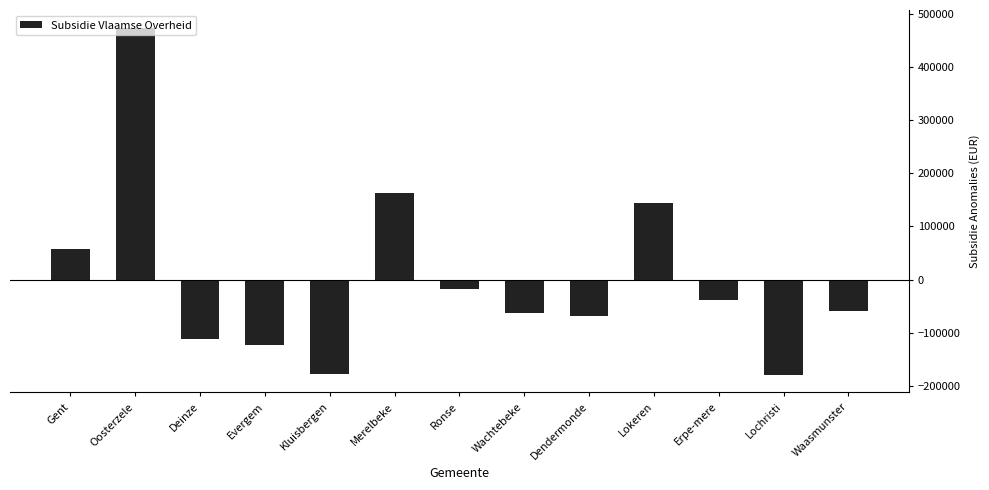

What is the label of the 8th bar from the left?

Wachtebeke